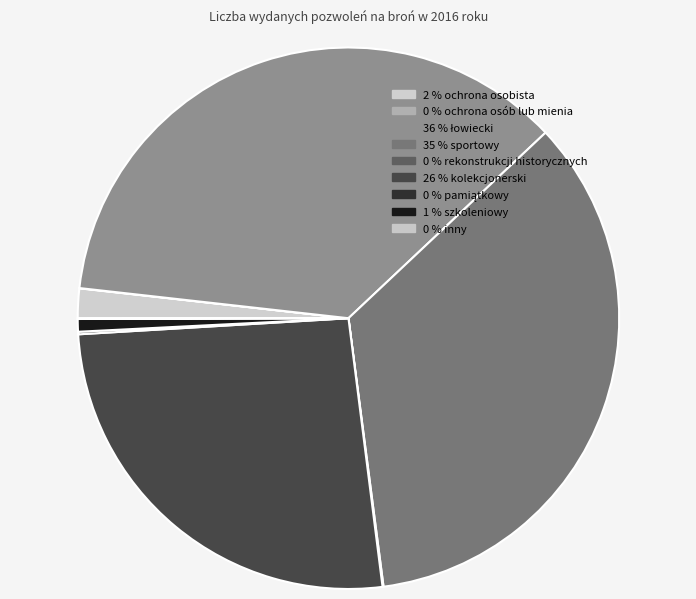

Which slice is the smallest?

ochrona osób lub mienia